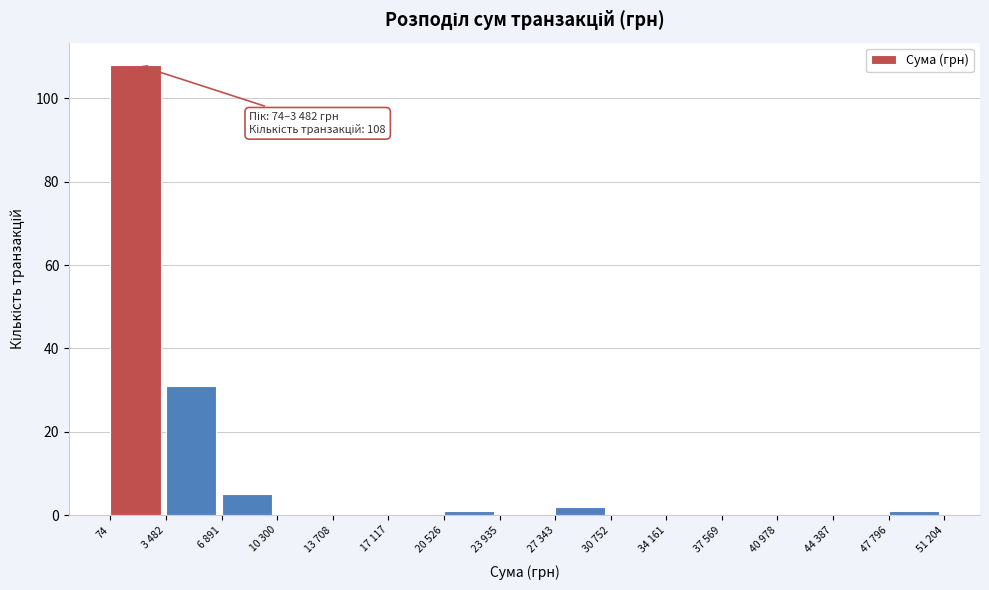

Reading left to right, list all the values displayed in this chart.

74=108	3 482=31	6 891=5	10 300=0	13 708=0	17 117=0	20 526=1	23 935=0	27 343=2	30 752=0	34 161=0	37 569=0	40 978=0	44 387=0	47 796=1